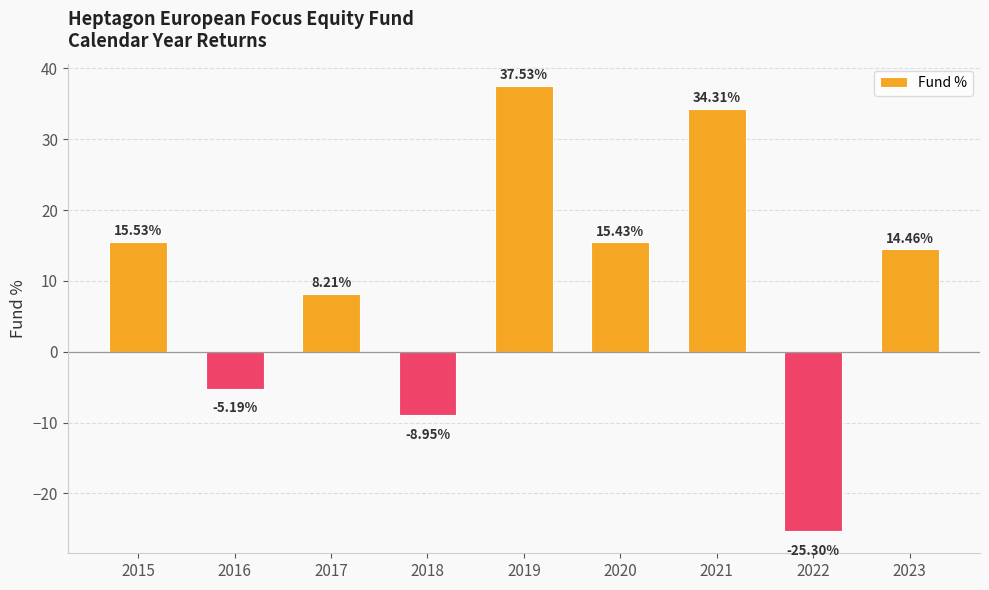

How many values are below 14?

4